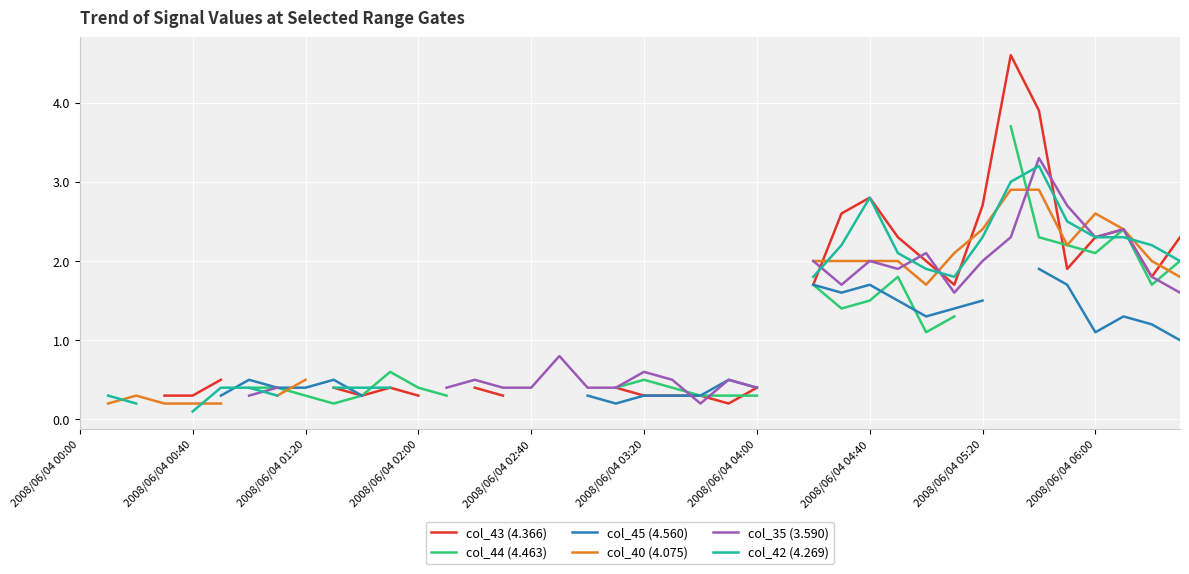

What are all the series names shown in the legend?

col_43 (4.366), col_44 (4.463), col_45 (4.560), col_40 (4.075), col_35 (3.590), col_42 (4.269)